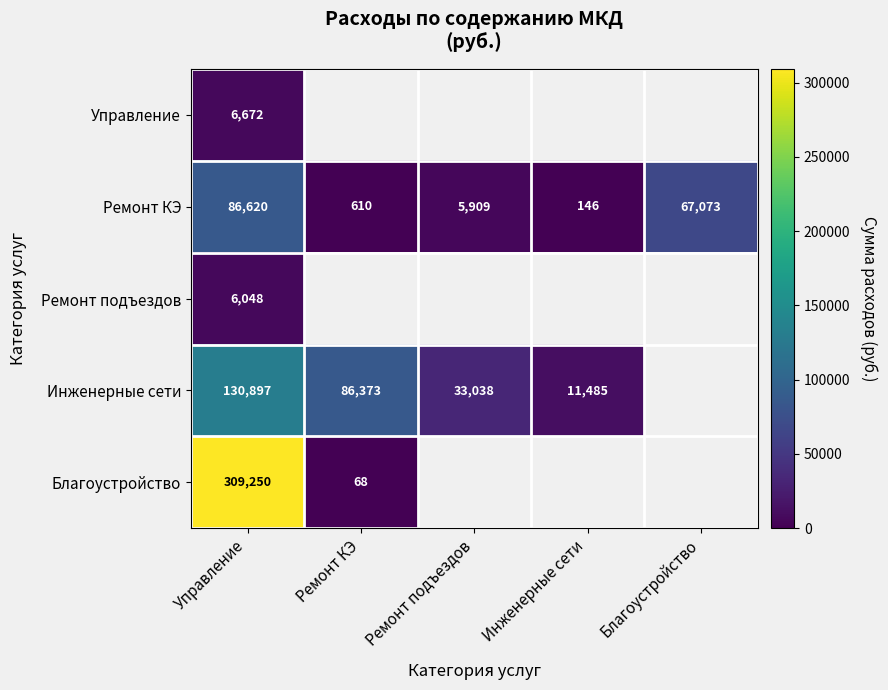

At Управление, list the series in order from largest to smallest.

Благоустройство, Инженерные сети, Ремонт КЭ, Управление, Ремонт подъездов